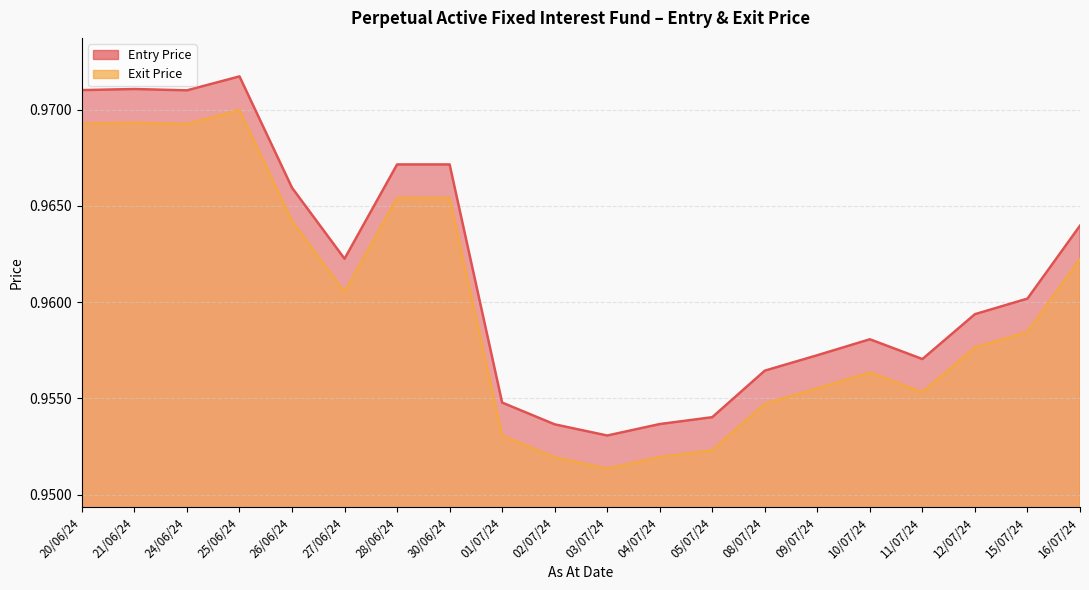

Is it true that Exit Price equals 1.7 at 28/06/24?

False